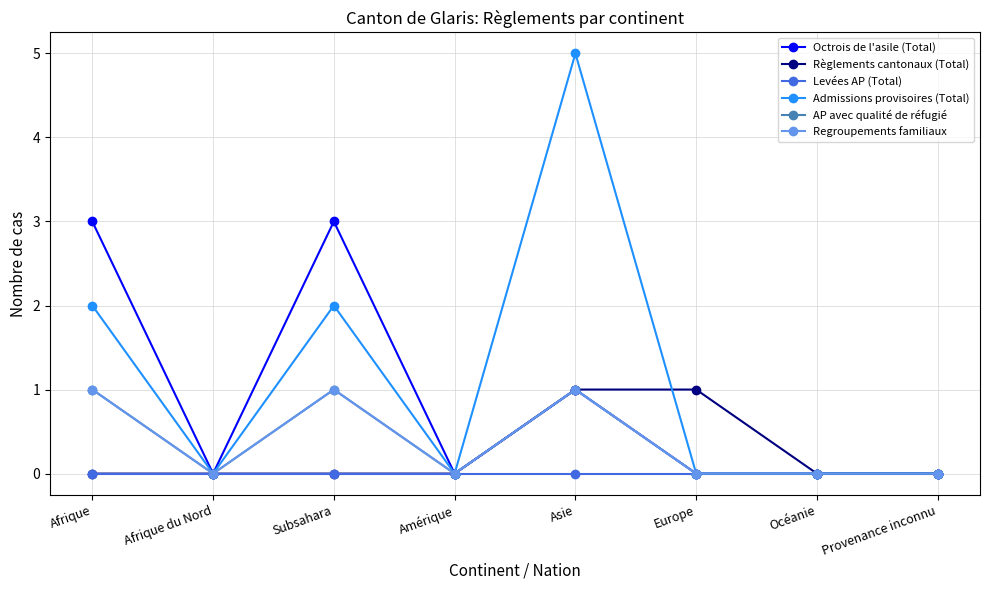

Reading left to right, extract all data points from this chart.

Octrois de l'asile (Total): 3	0	3	0	1	0	0	0
Règlements cantonaux (Total): 0	0	0	0	1	1	0	0
Levées AP (Total): 0	0	0	0	0	0	0	0
Admissions provisoires (Total): 2	0	2	0	5	0	0	0
AP avec qualité de réfugié: 1	0	1	0	1	0	0	0
Regroupements familiaux: 1	0	1	0	1	0	0	0